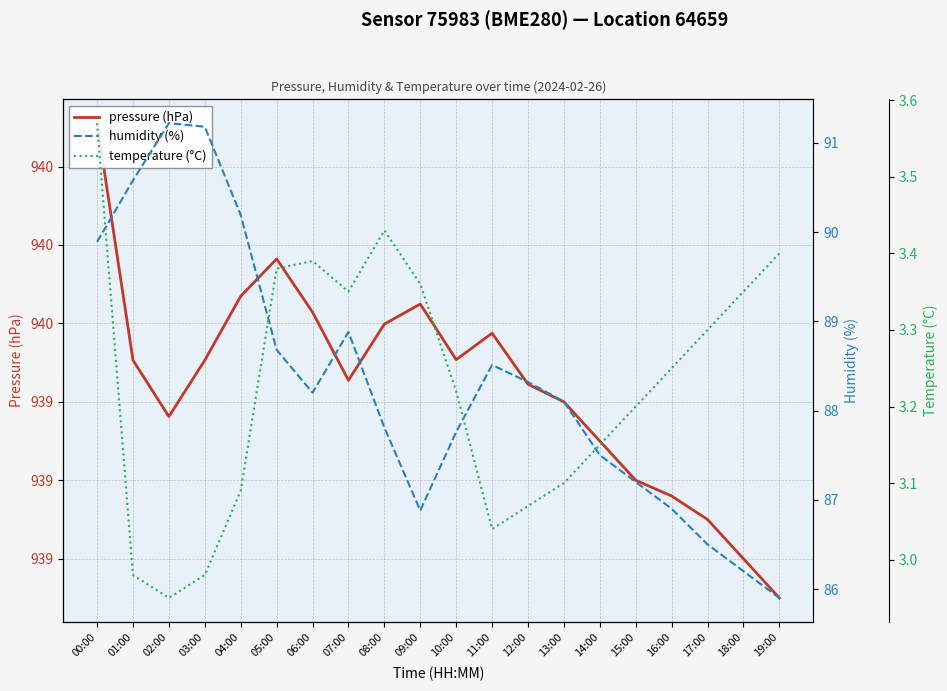

How many lines are shown in the chart?

3